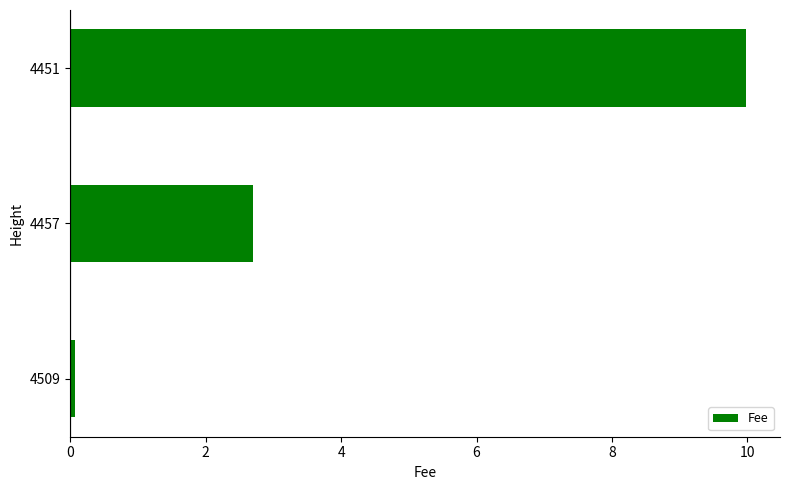

What is the approximate value at 4457?

2.7